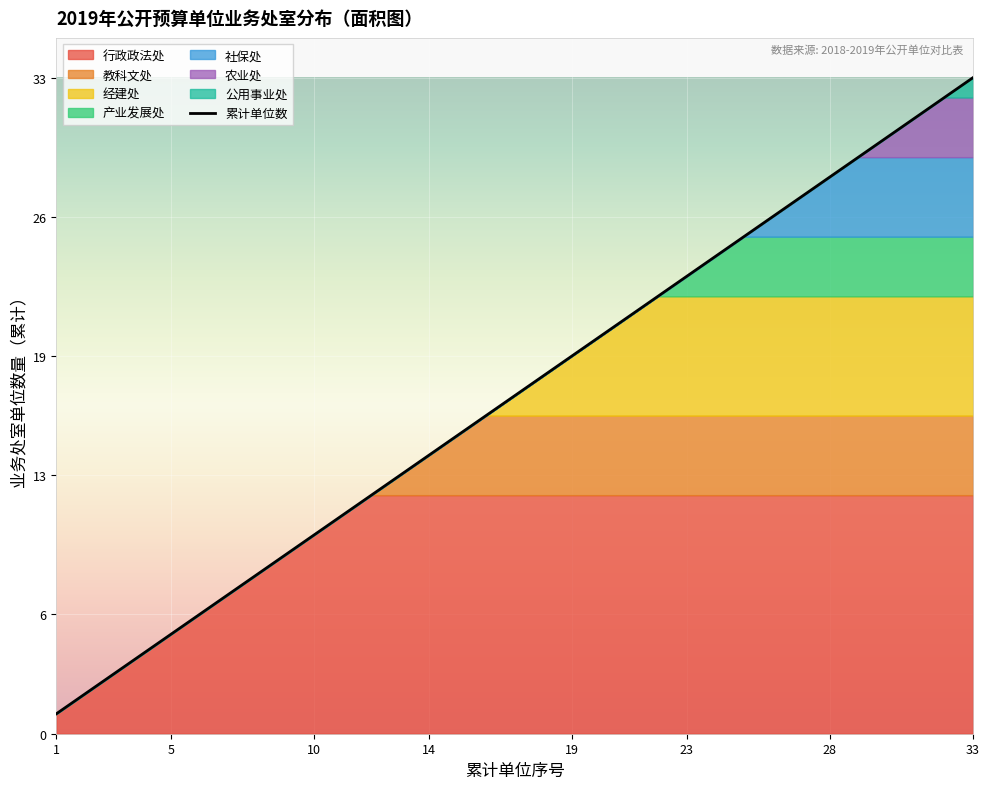

True or false: 累计单位数 has a value of 12 at 19.

False